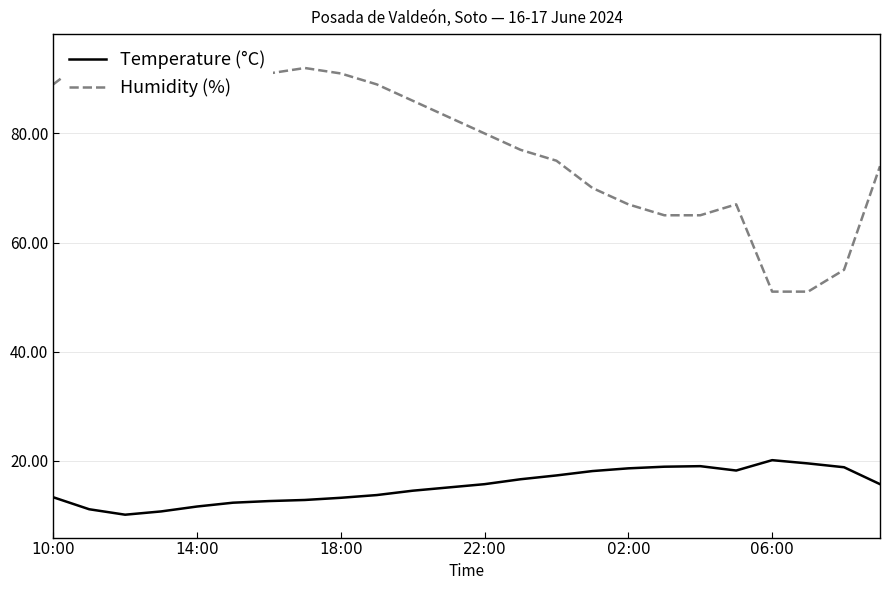

What are all the series names shown in the legend?

Temperature (°C), Humidity (%)